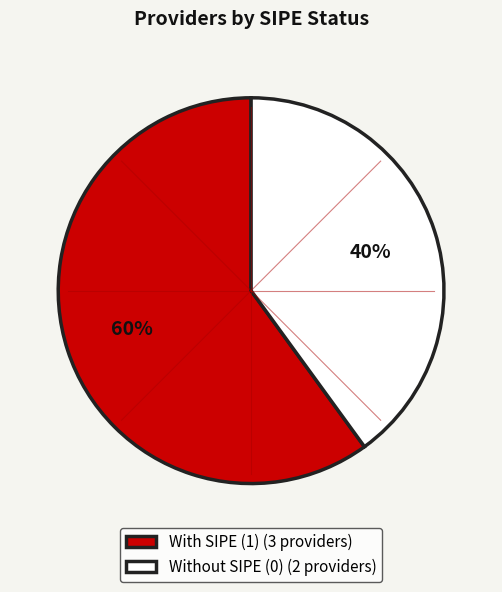

To the nearest percent, what percentage of the pie is Without SIPE (0) (2 providers)?

40%